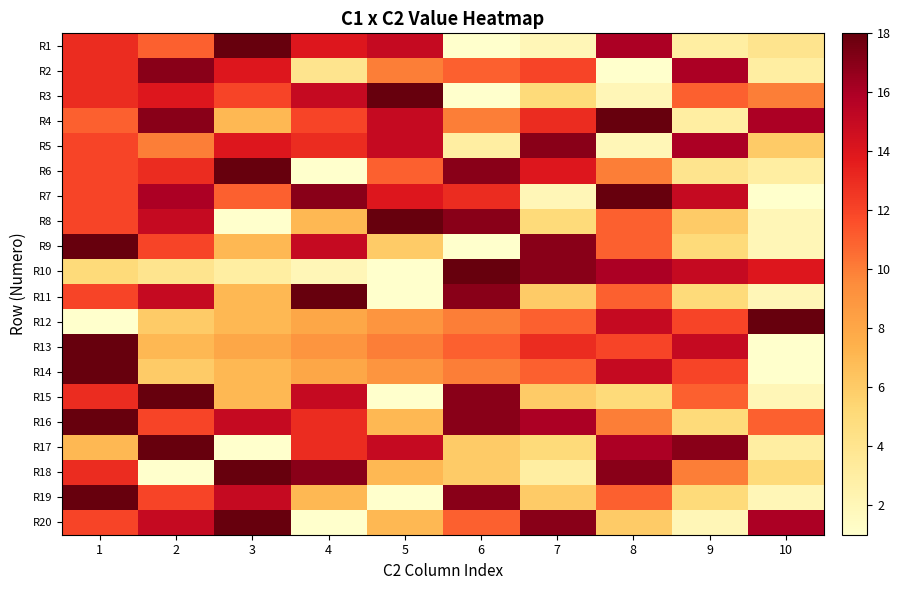

What is the maximum value shown in the chart?

18